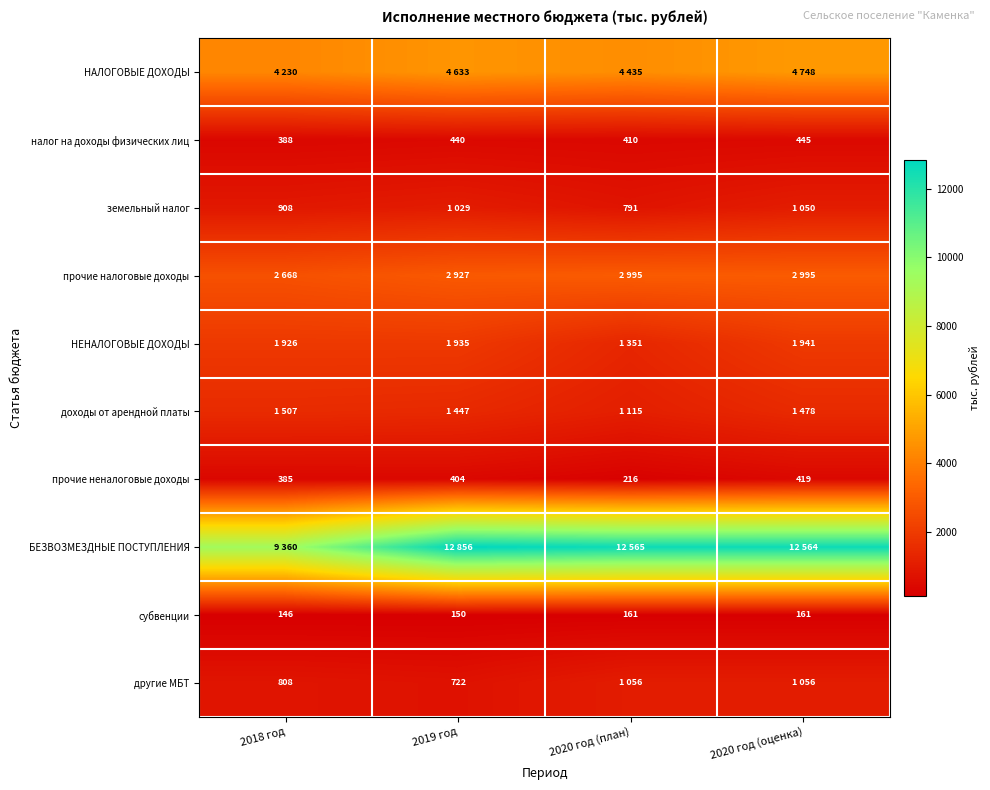

At which label is налог на доходы физических лиц closest to 416?

2020 год (план)